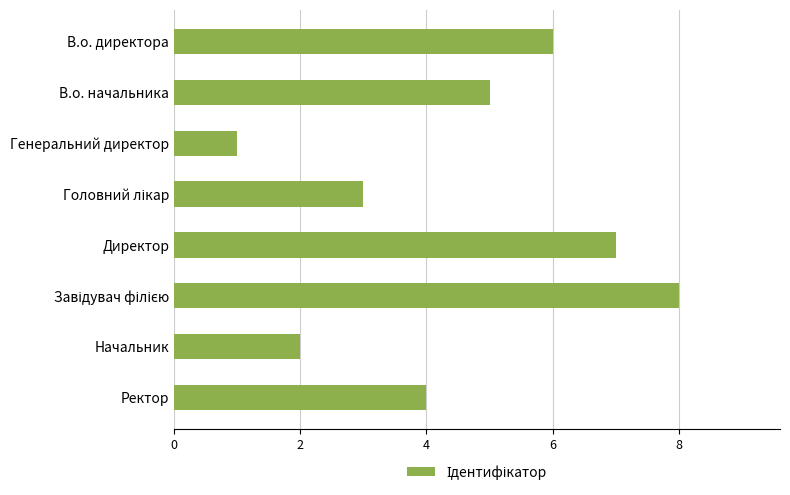

Which has a higher value, Директор or Начальник?

Директор